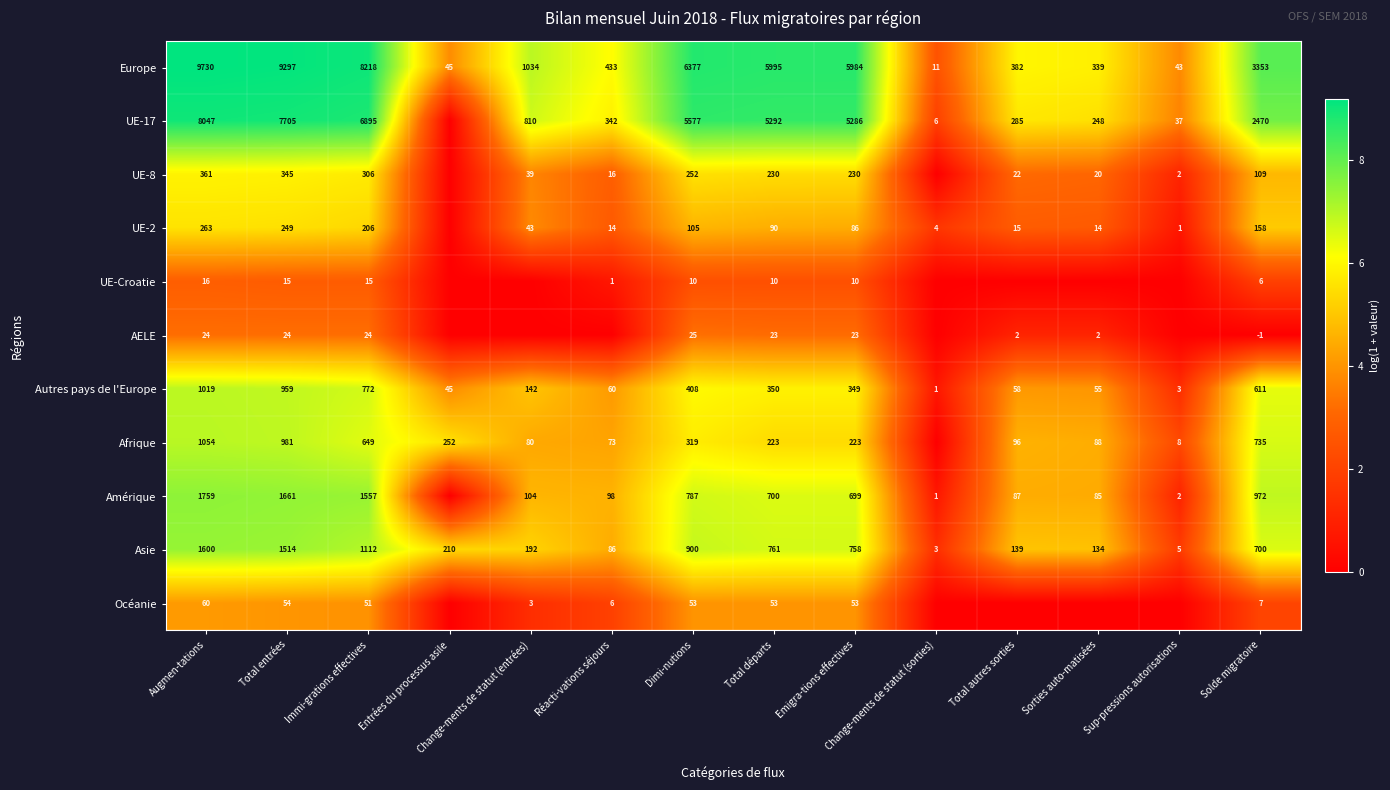

Is it true that Afrique equals 1054 at Augmen-tations?

True